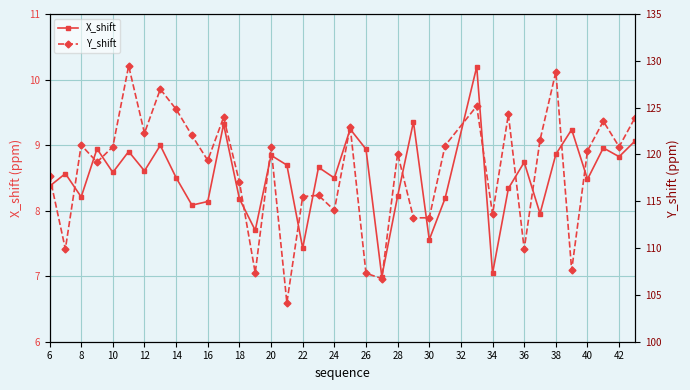

What is the highest value of the X_shift series?

10.2